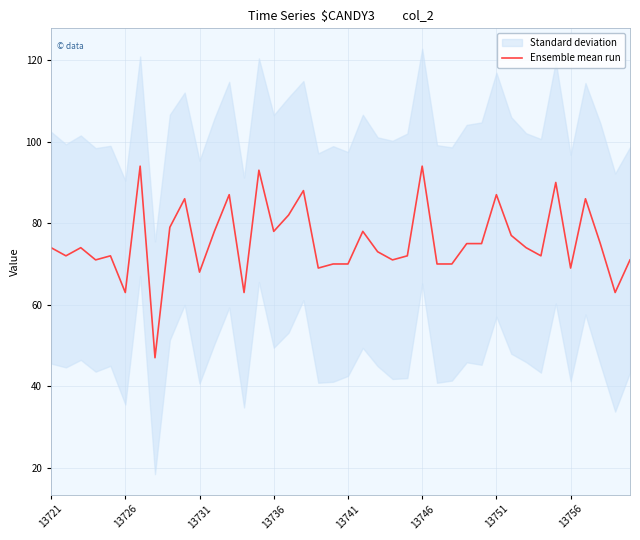

Is this an area chart (filled region under the line)?

No